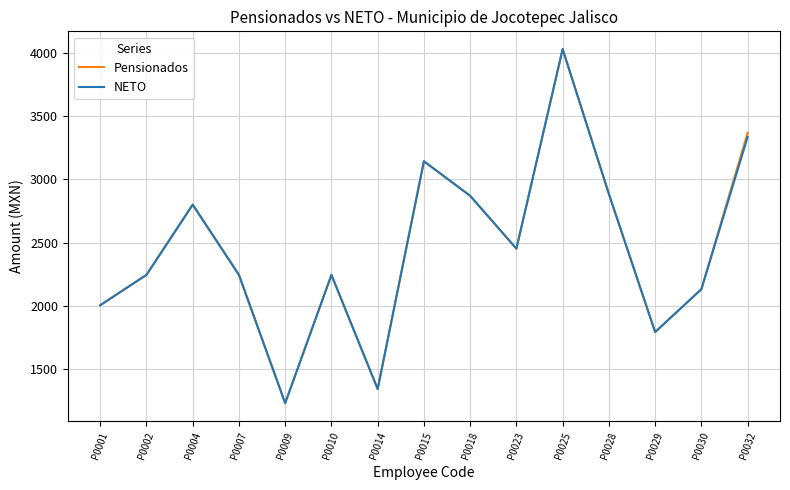

At which category is the sum across all series the highest?

P0025